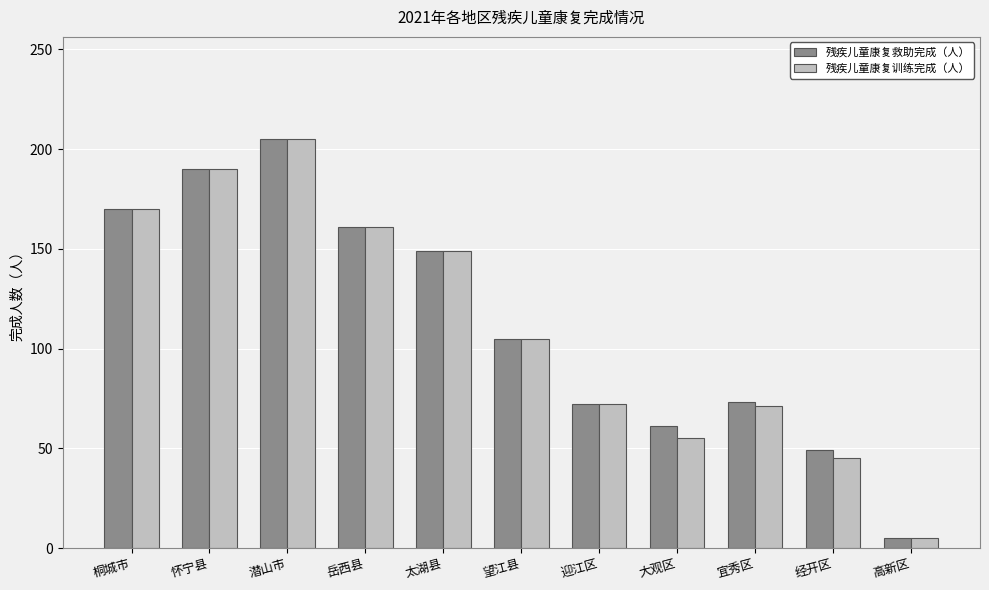

True or false: 残疾儿童康复训练完成（人） has a value of 45 at 经开区.

True